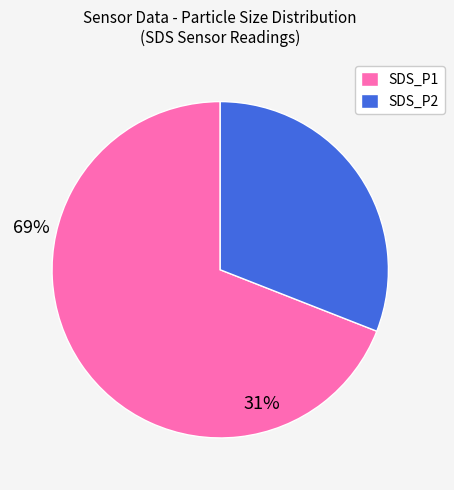

Rank the categories by value from lowest to highest.

SDS_P2, SDS_P1